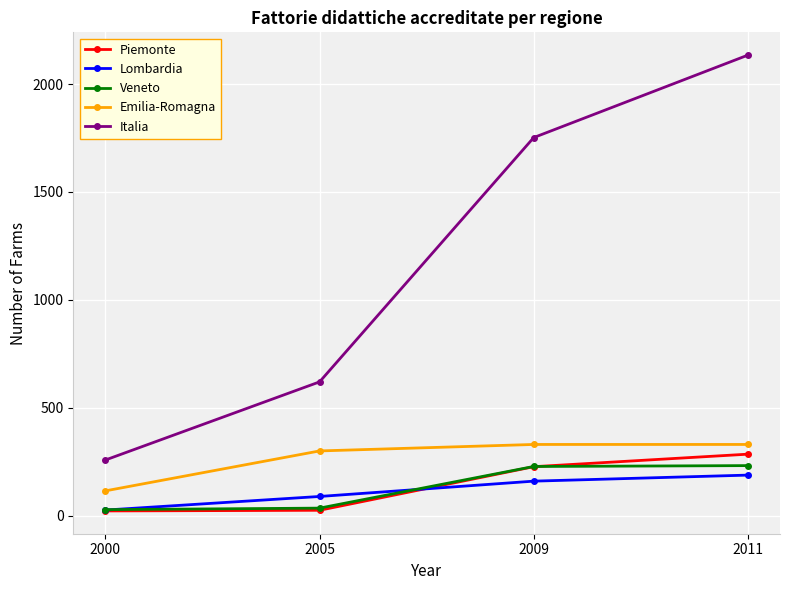

Is the value of Lombardia at 2011 greater than the value of Veneto at 2000?

Yes